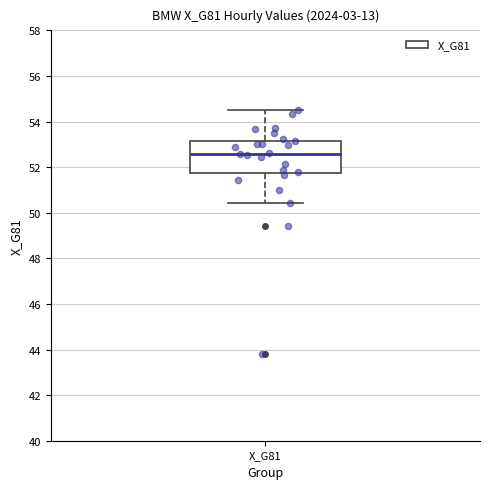

Where is the upper edge of the box for X_G81 on the y-axis? The values are not printed on the chart, so give them approximately, as read against the axis.

53.2